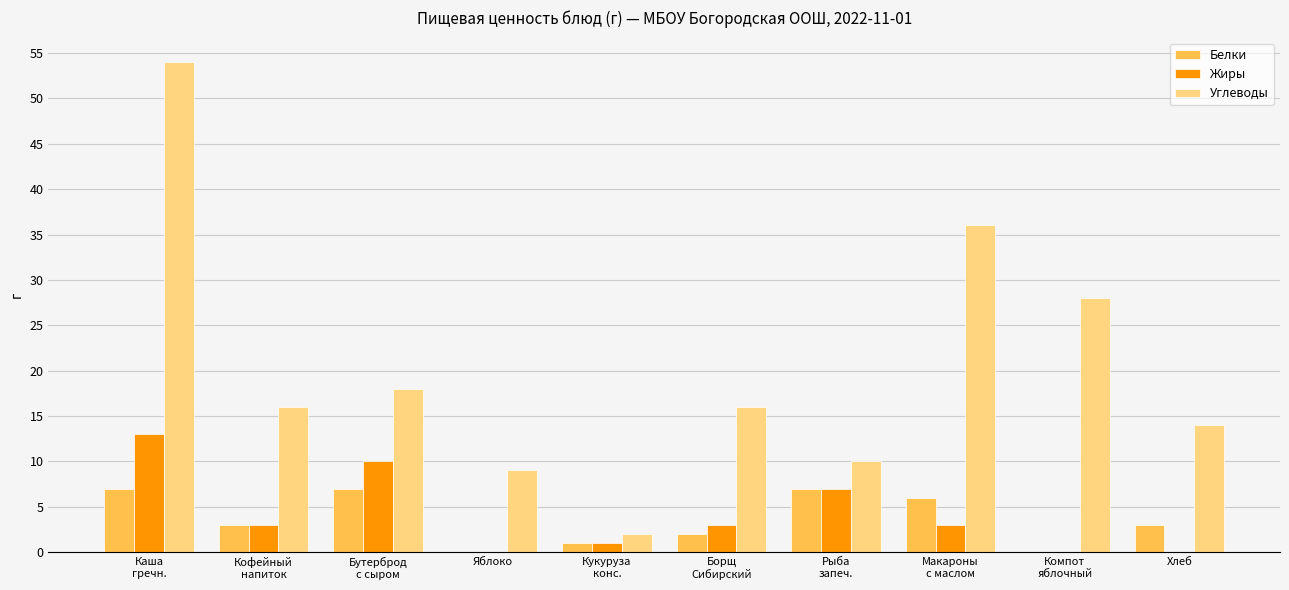

Count the number of data series in this chart.

3